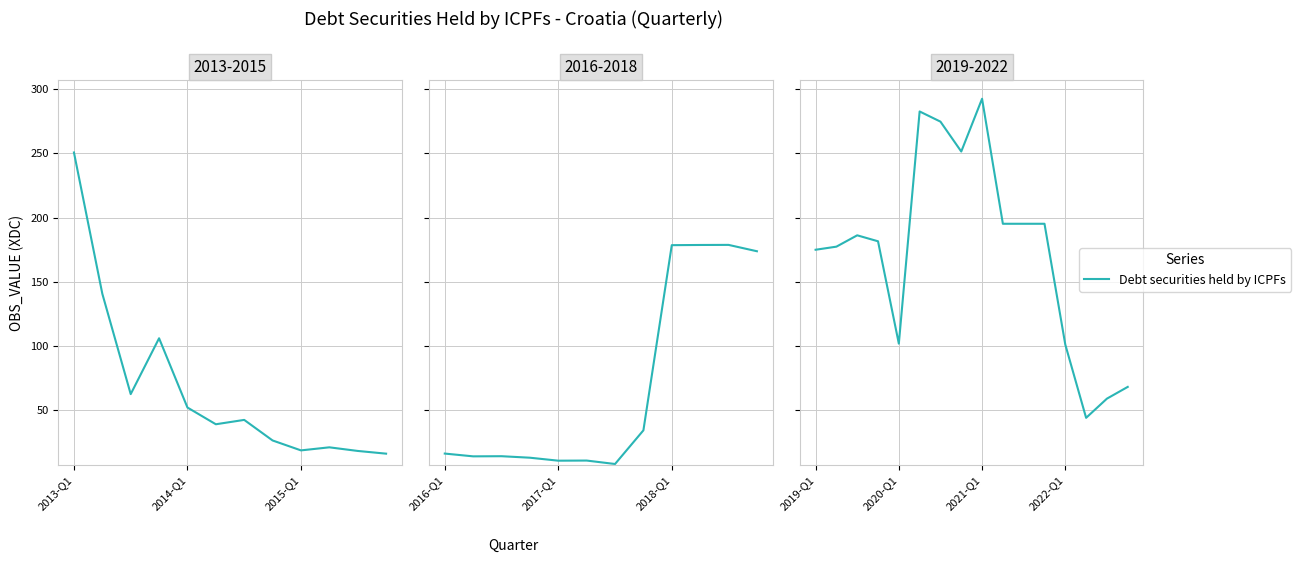

What value does the data have at 15?

67.9